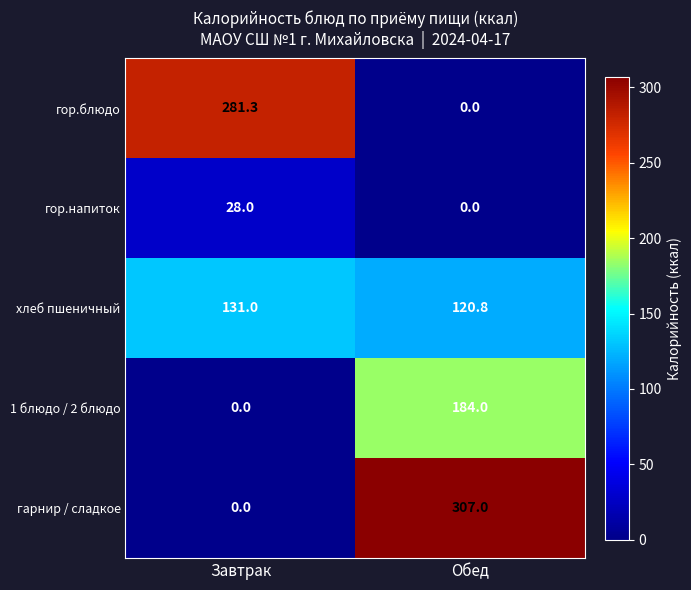

Reading left to right, what are all the values shown in this chart?

гор.блюдо: 281.3	0.0
гор.напиток: 28.0	0.0
хлеб пшеничный: 131.0	120.8
1 блюдо / 2 блюдо: 0.0	184.0
гарнир / сладкое: 0.0	307.0